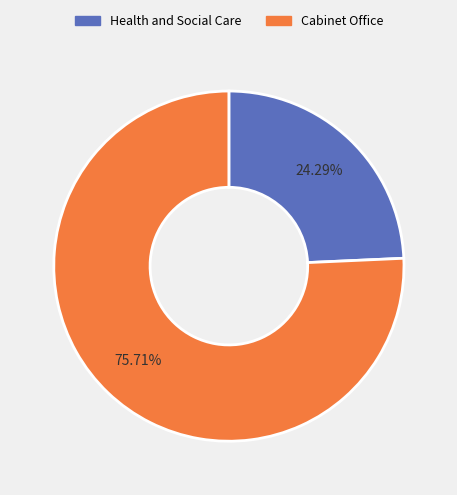

Is it true that Health and Social Care is 24% of the pie?

True